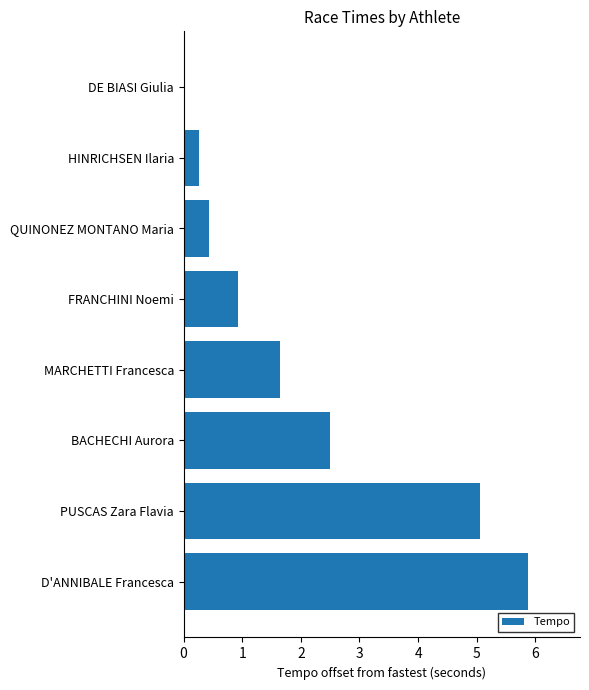

What is the ratio of the value at D'ANNIBALE Francesca to the value at BACHECHI Aurora?

2.4